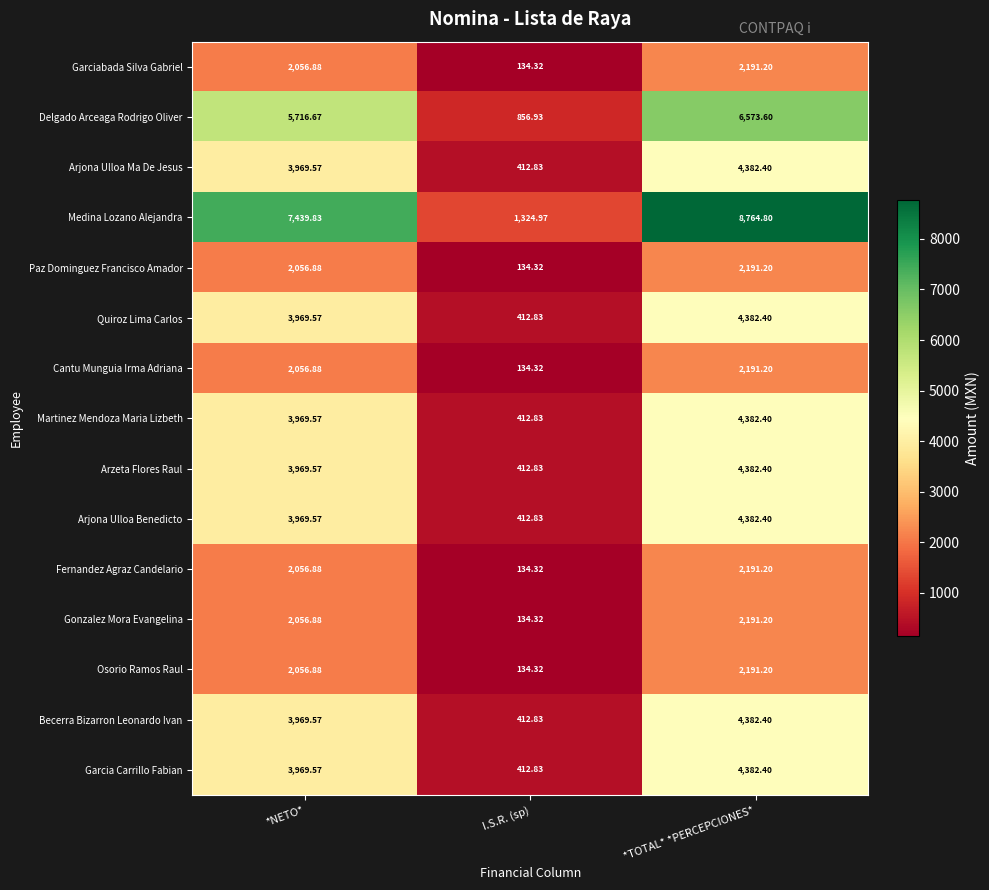

What is the maximum value shown in the chart?

8764.8